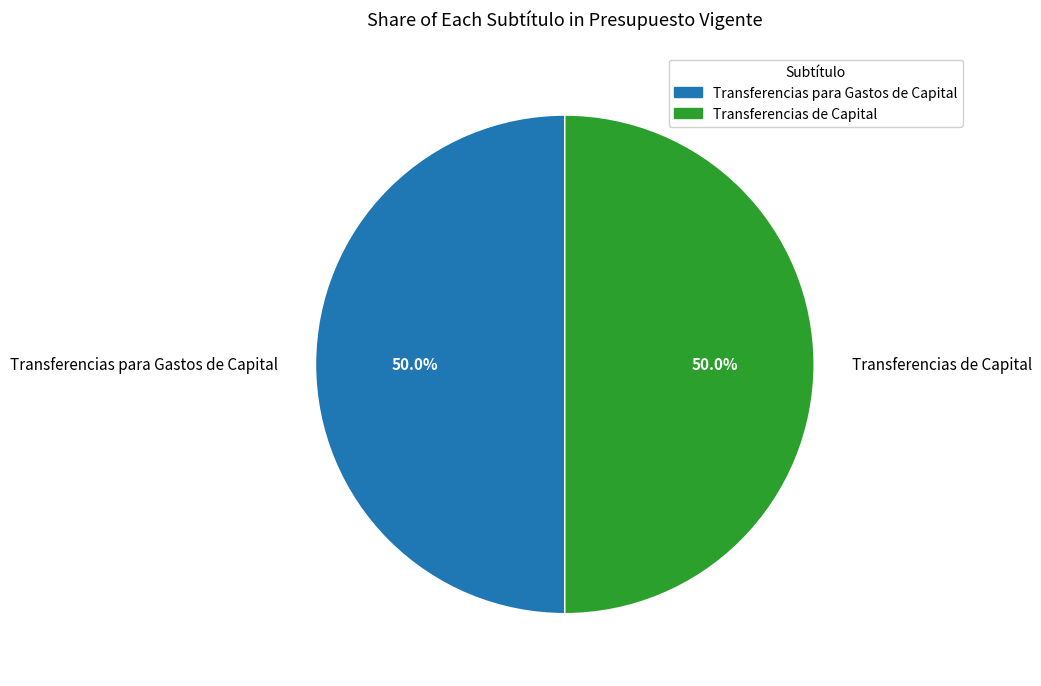

What portion of the pie excludes Transferencias para Gastos de Capital?

50.0%